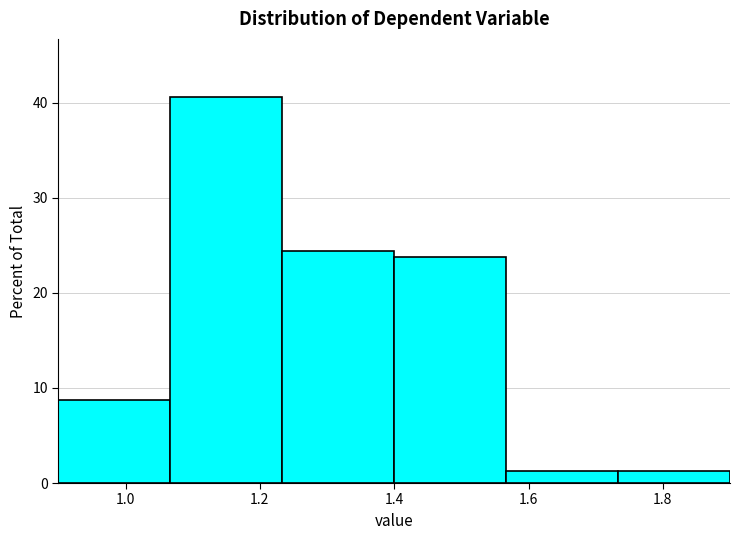

Which range on the x-axis has the tallest bar?

1.06 to 1.24